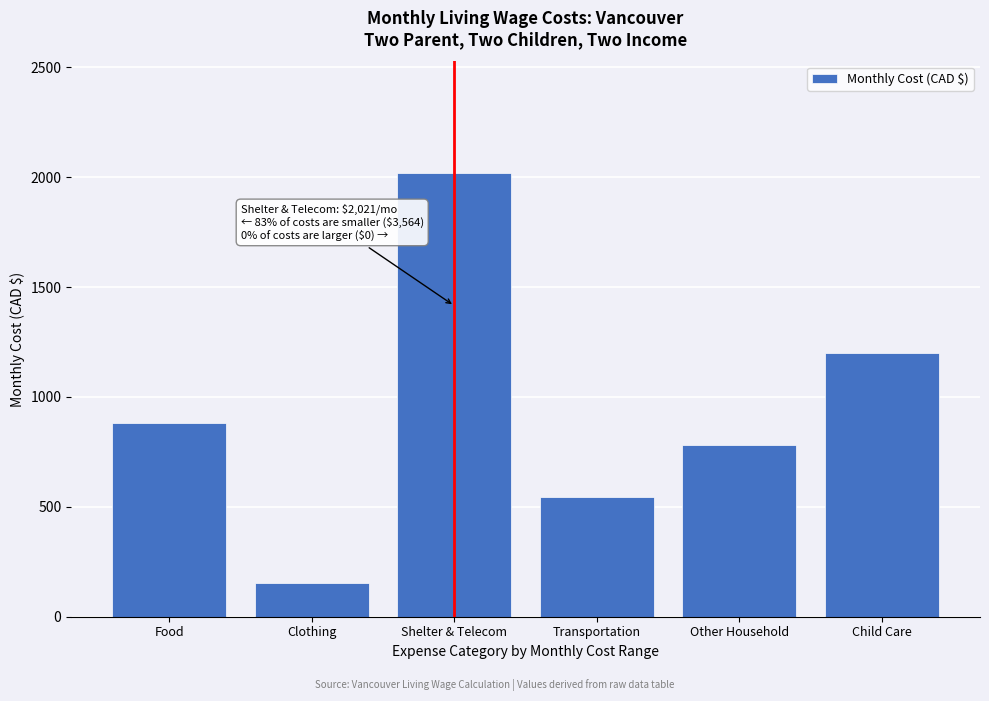

Reading left to right, list all the values displayed in this chart.

Food=882.2	Clothing=155.5	Shelter & Telecom=2021.2	Transportation=544.2	Other Household=782.5	Child Care=1200.0